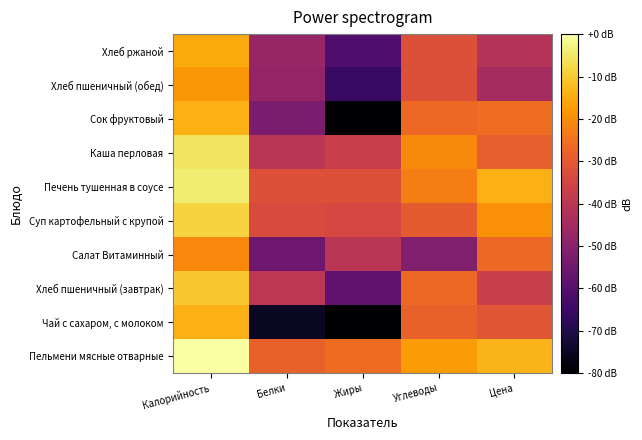

Which has a higher value, Углеводы or Жиры?

Углеводы